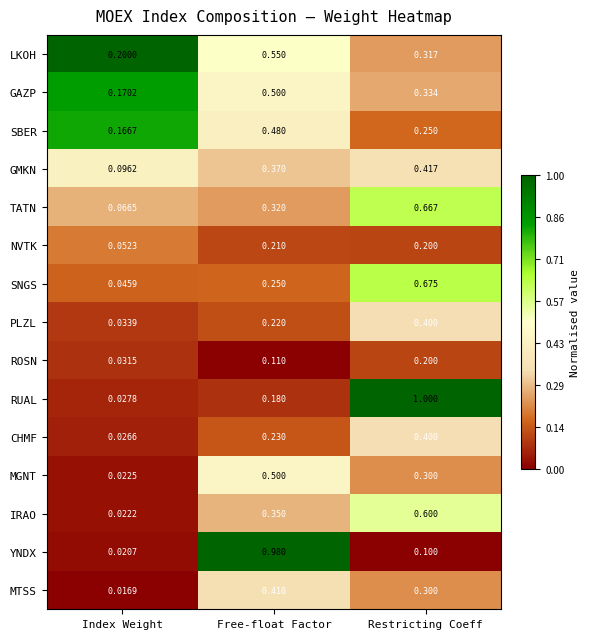

At which label does NVTK reach its minimum?

Index Weight